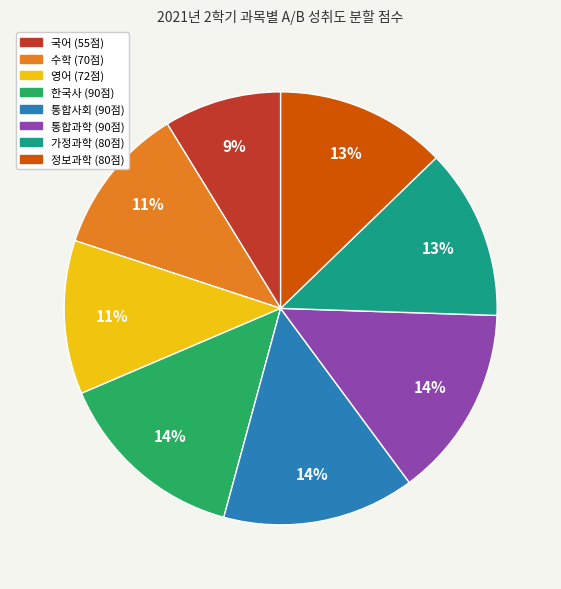

What is the smallest slice in the pie chart?

국어